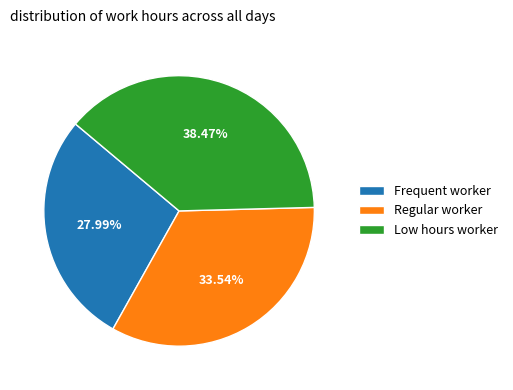

How many segments does this pie chart have?

3